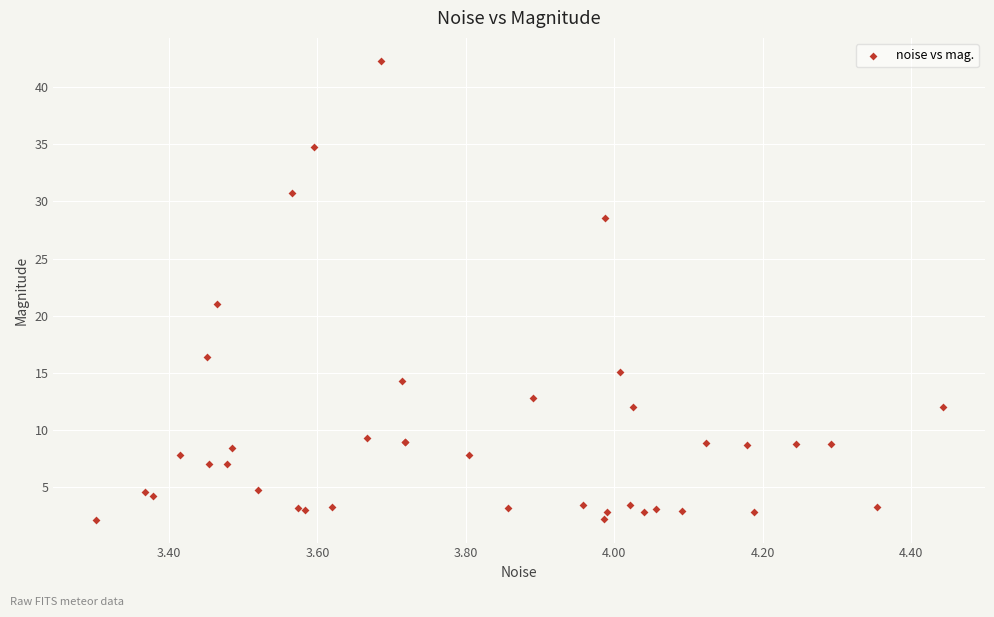

What Y value in the scatter plot is closest to 22?

21.0